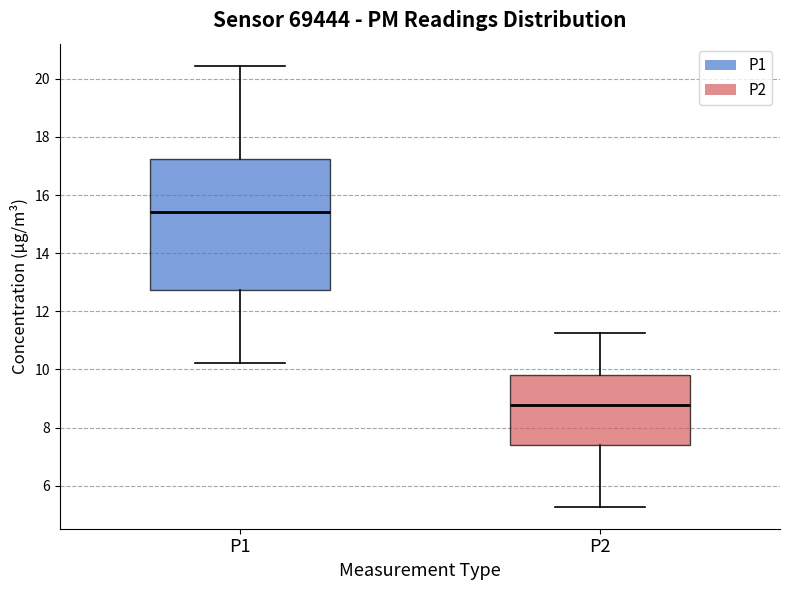

Comparing the boxes themselves (not the whiskers), which one is the tallest?

P1